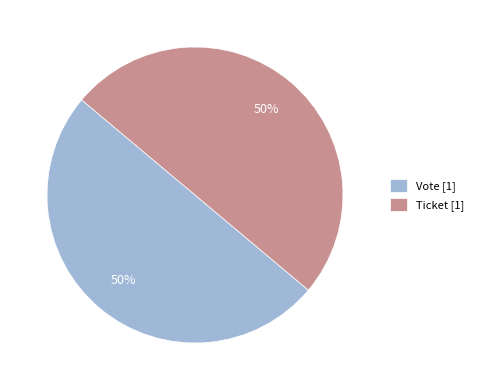

To the nearest percent, what is the average slice percentage?

50%